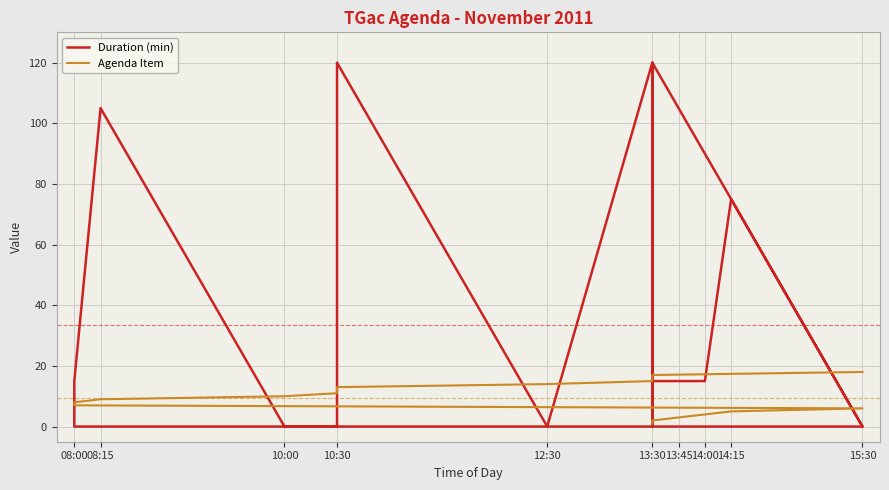

Rank the series by their average value, from lowest to highest.

Agenda Item, Duration (min)